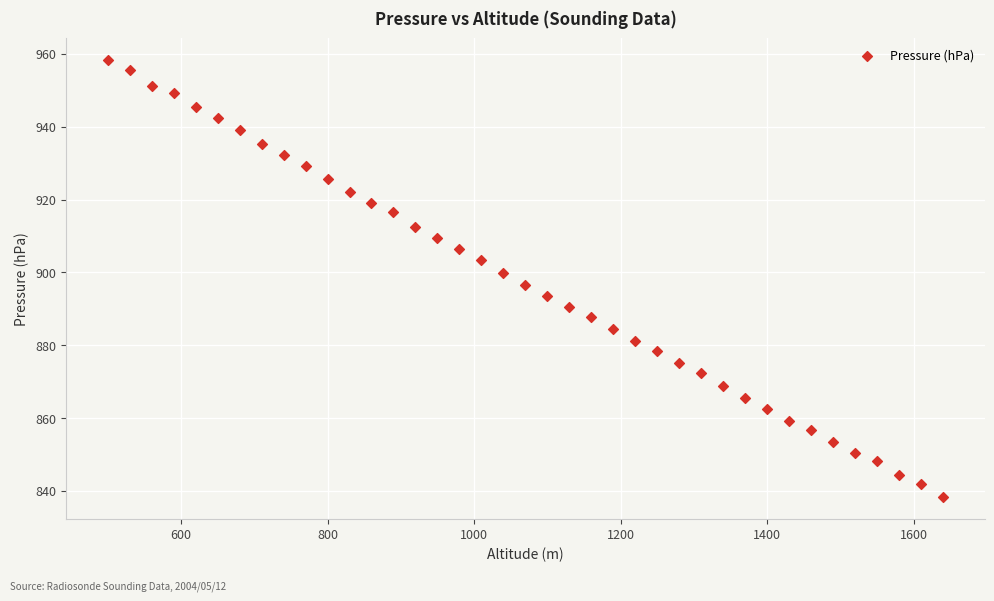

What is the range of X values (max minus min)?

1140.0